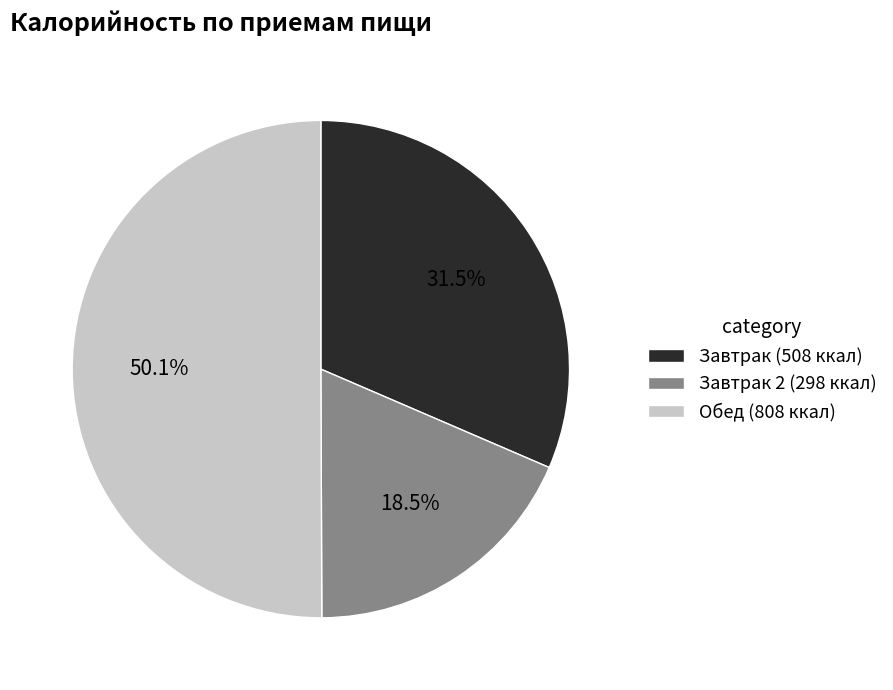

What is the total percentage of Обед (808 ккал) and Завтрак 2 (298 ккал)?

68.5%